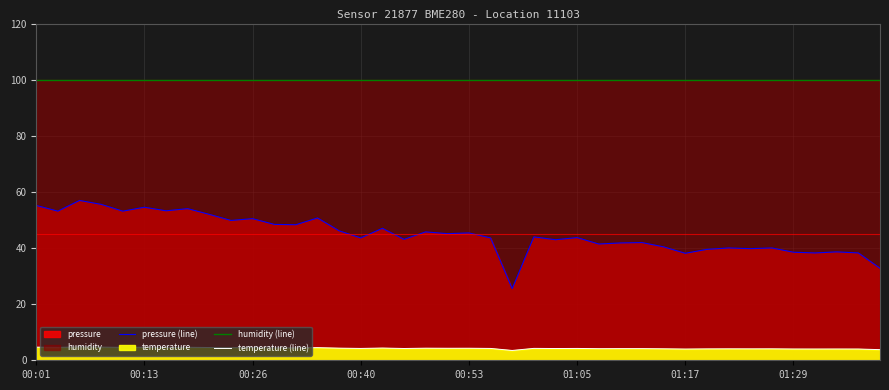

What is the difference between the highest and lowest values at 01:29?

95.4